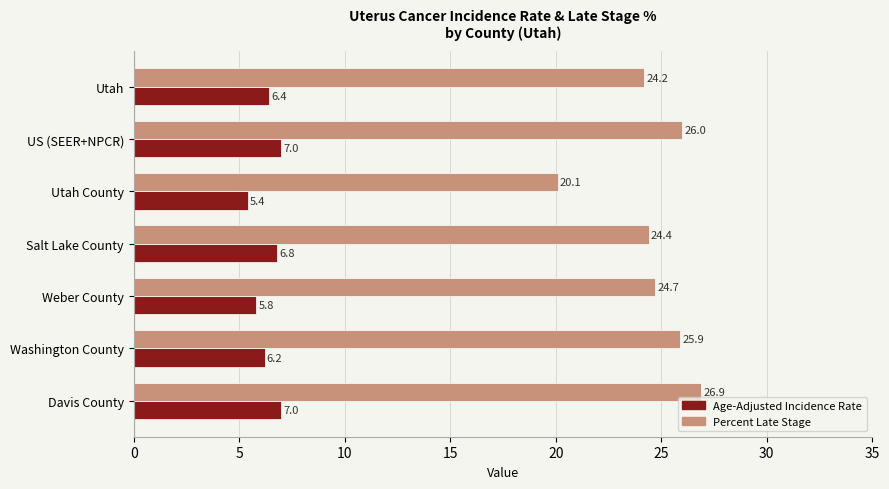

What is the difference between the second highest and minimum values in the Age-Adjusted Incidence Rate series?

1.6